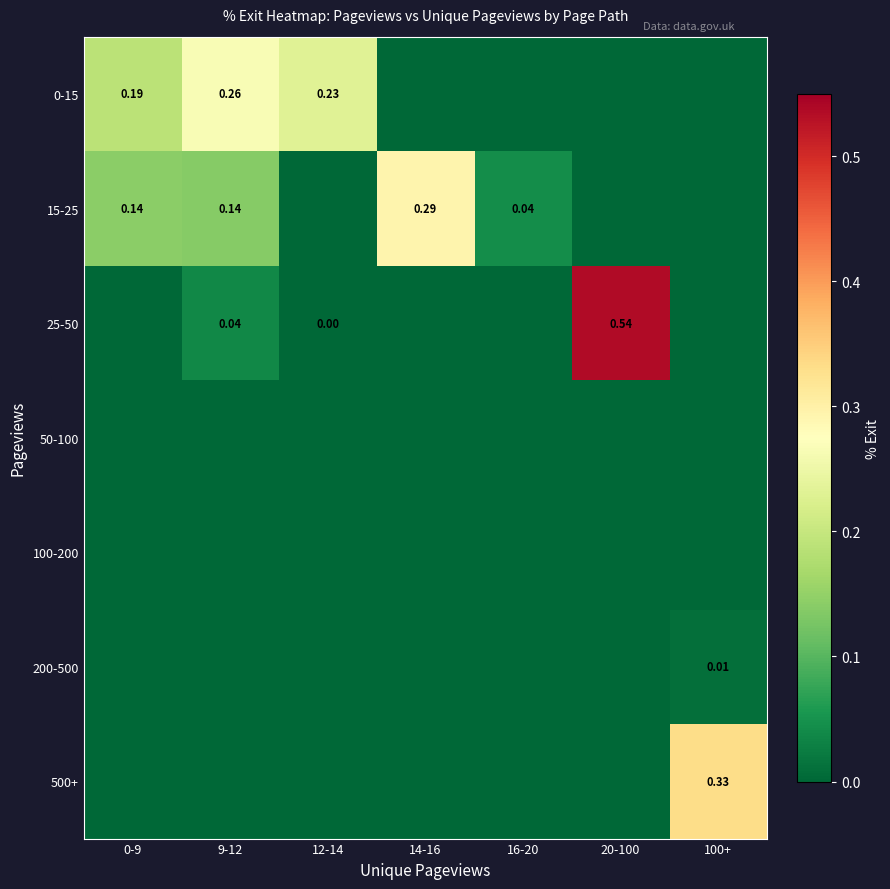

Which series has the largest total across all categories?

0-15